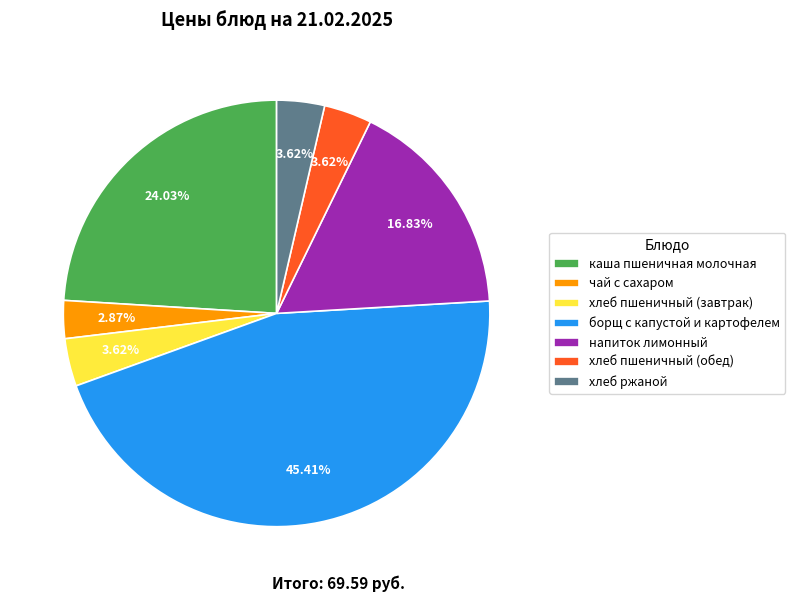

To the nearest percent, what percentage of the pie is чай с сахаром?

3%